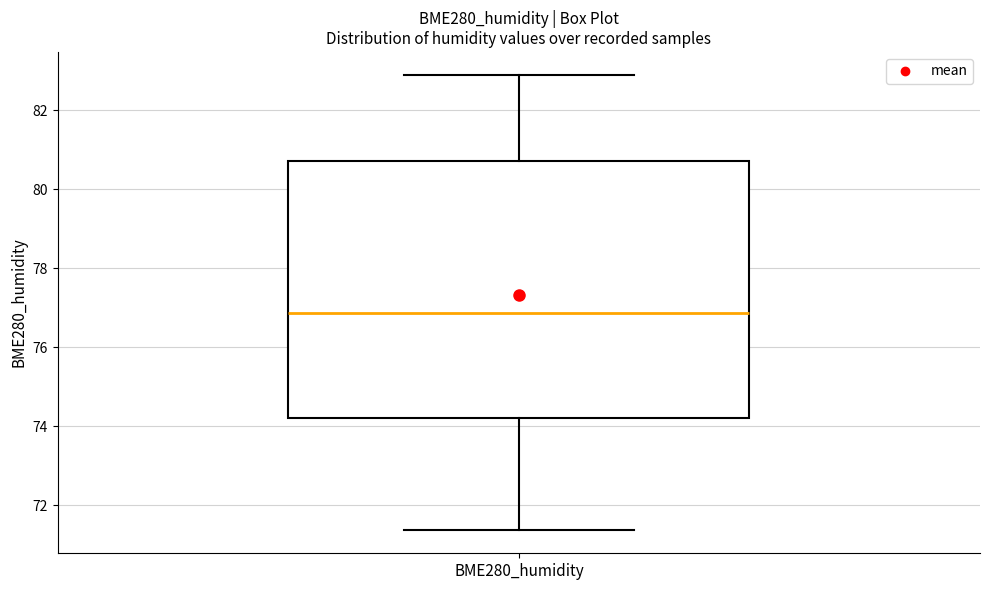

Where does the median line of the box for BME280_humidity sit on the y-axis? The values are not printed on the chart, so give them approximately, as read against the axis.

76.8